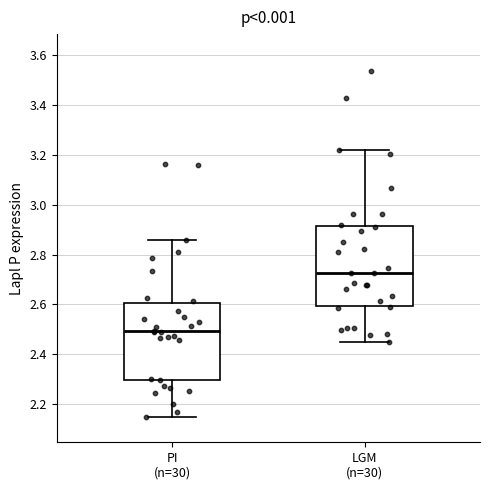

Which box's median line is the lowest?

PI (n=30)